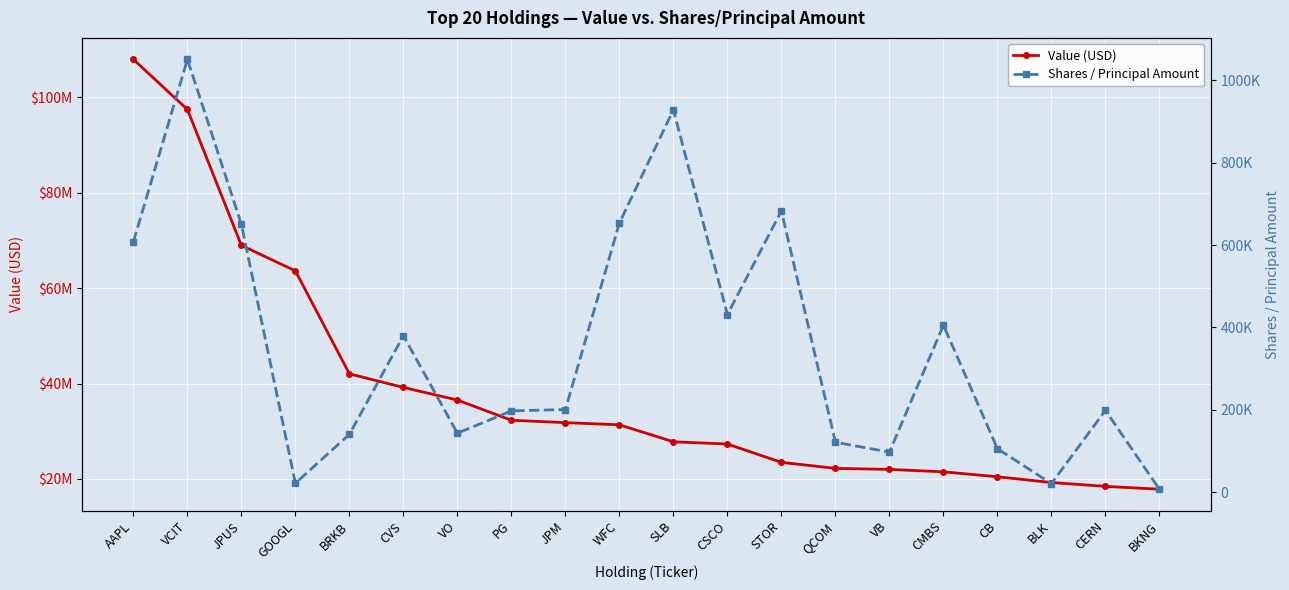

Is it true that Shares / Principal Amount equals 224558 at VO?

False